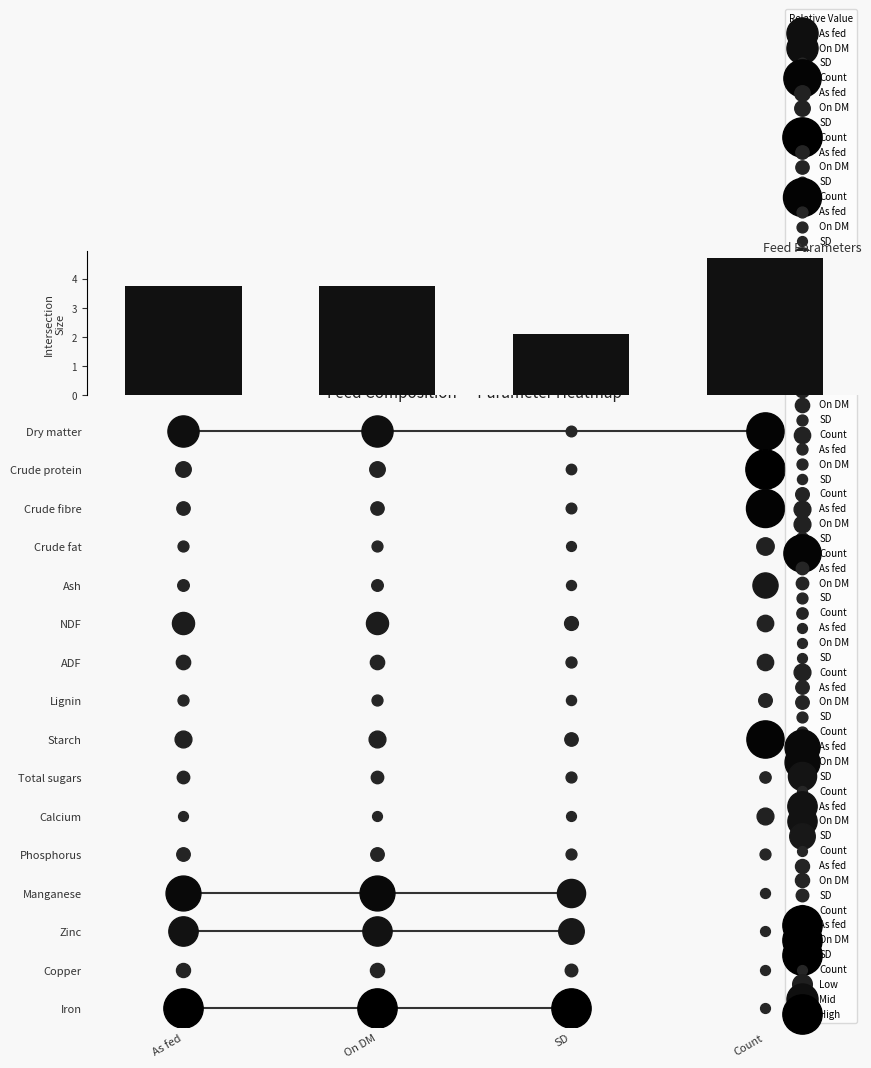

At which label does the data first exceed 3?

As fed